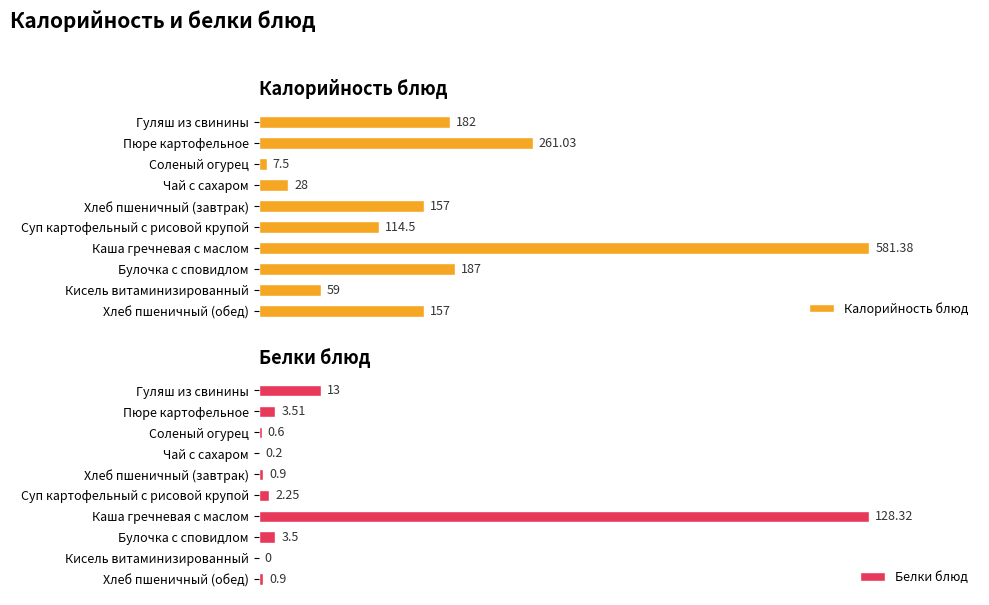

At which label is Белки блюд closest to 64?

Гуляш из свинины